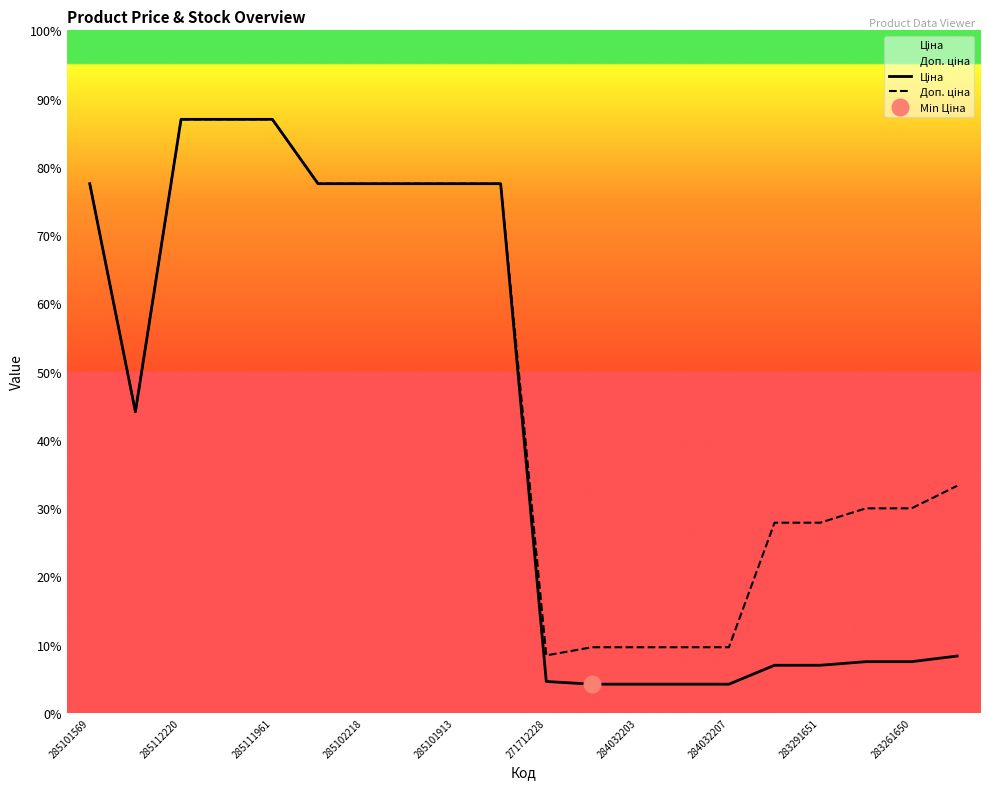

Which category has the highest value across all series?

285112220